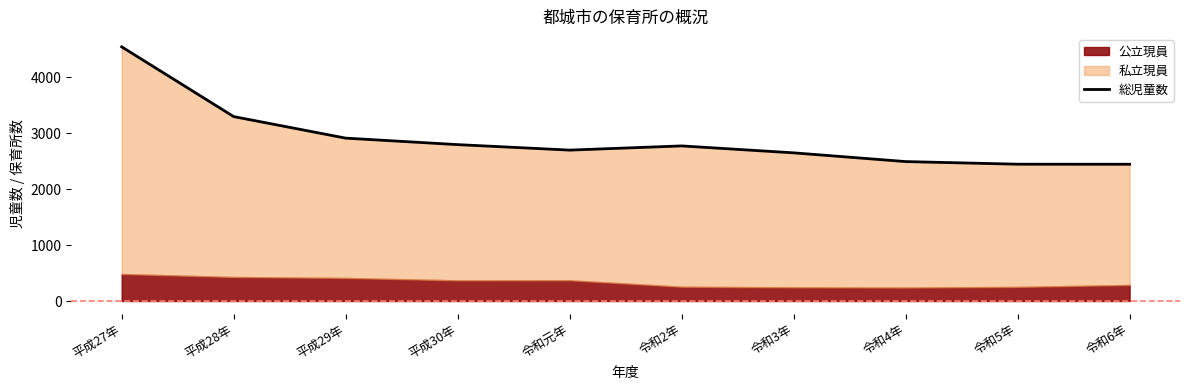

How many interior local valleys (lower than both neighbors) does the data have?

1